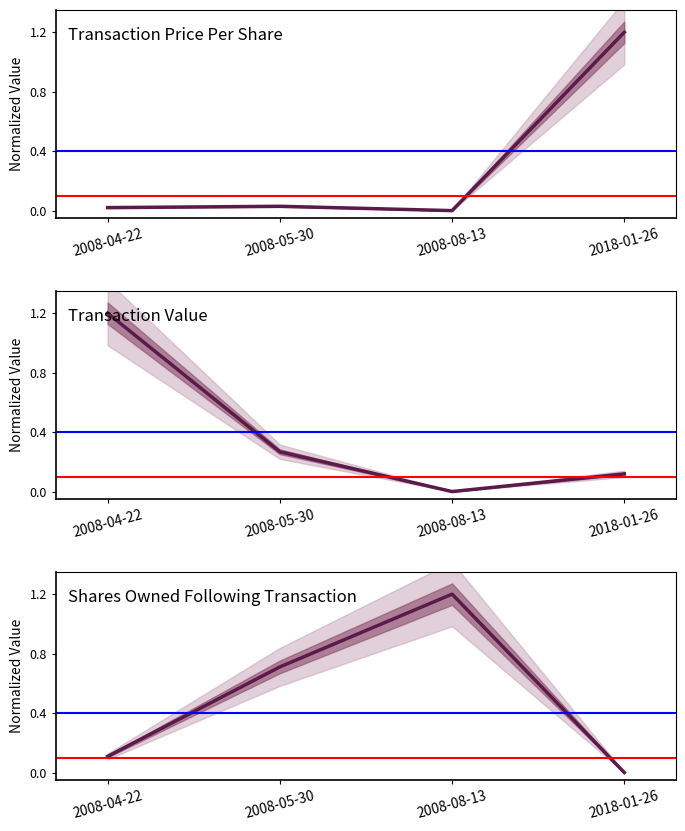

At how many categories does at least one series exceed 0?

4